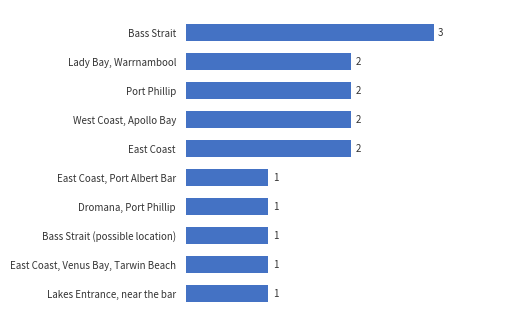

Count the values in the range 1 to 2.

9